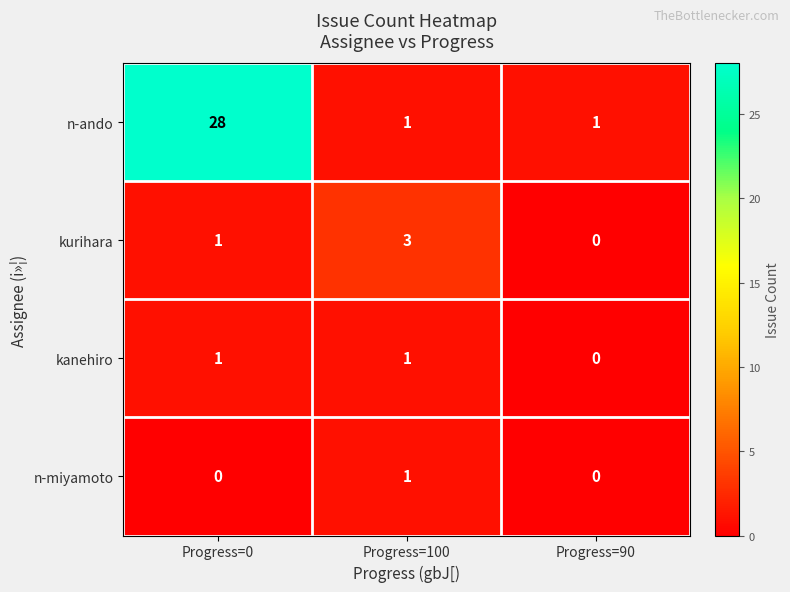

Reading right to left, transcribe all the data shown in this chart.

n-ando: Progress=90=1	Progress=100=1	Progress=0=28
kurihara: Progress=90=0	Progress=100=3	Progress=0=1
kanehiro: Progress=90=0	Progress=100=1	Progress=0=1
n-miyamoto: Progress=90=0	Progress=100=1	Progress=0=0